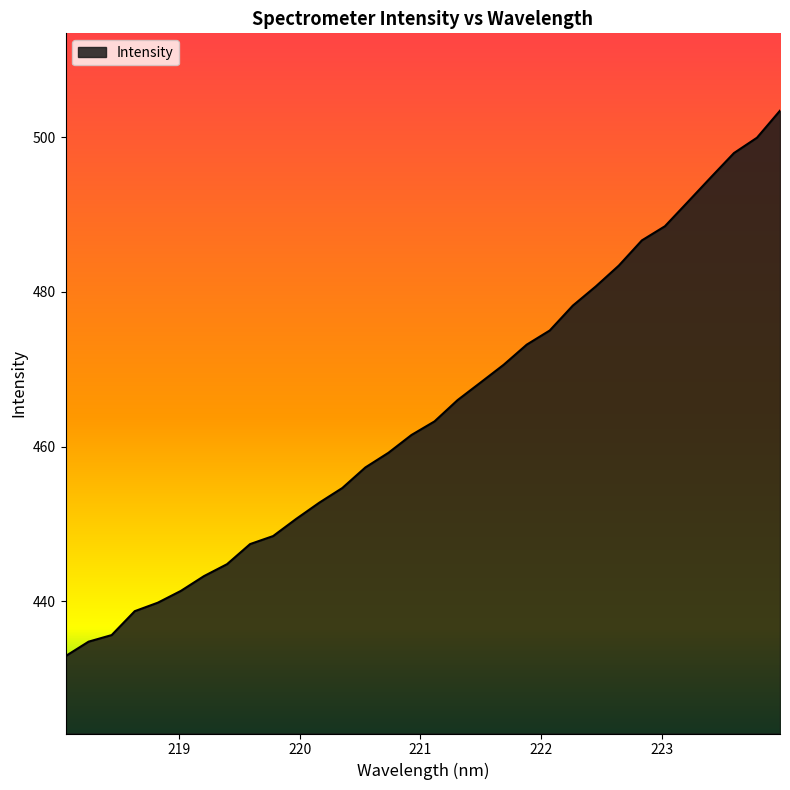

What is the maximum value shown in the chart?

503.4